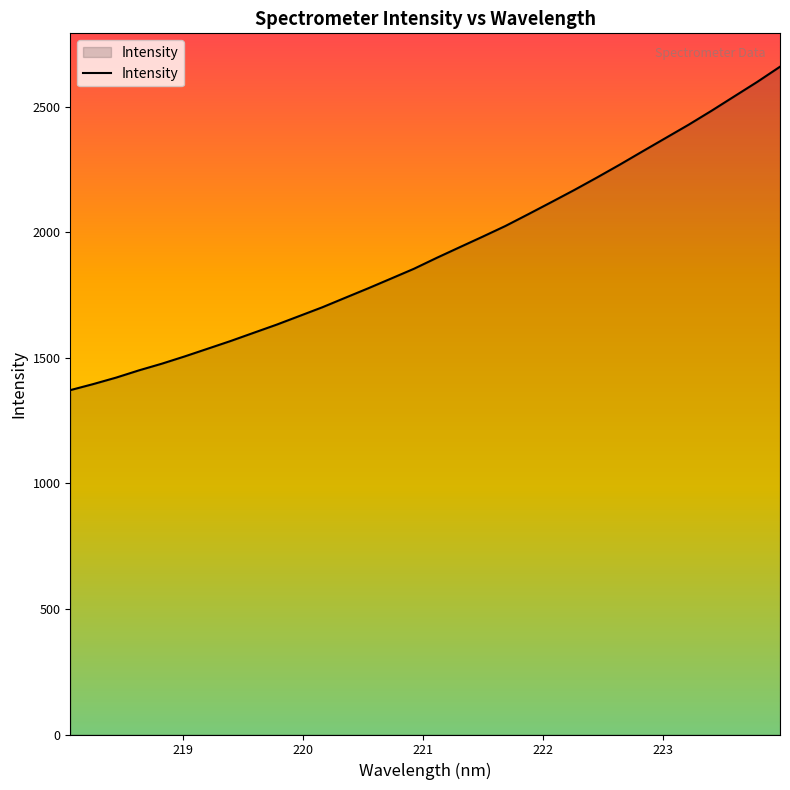

What is the maximum value shown in the chart?

2659.6